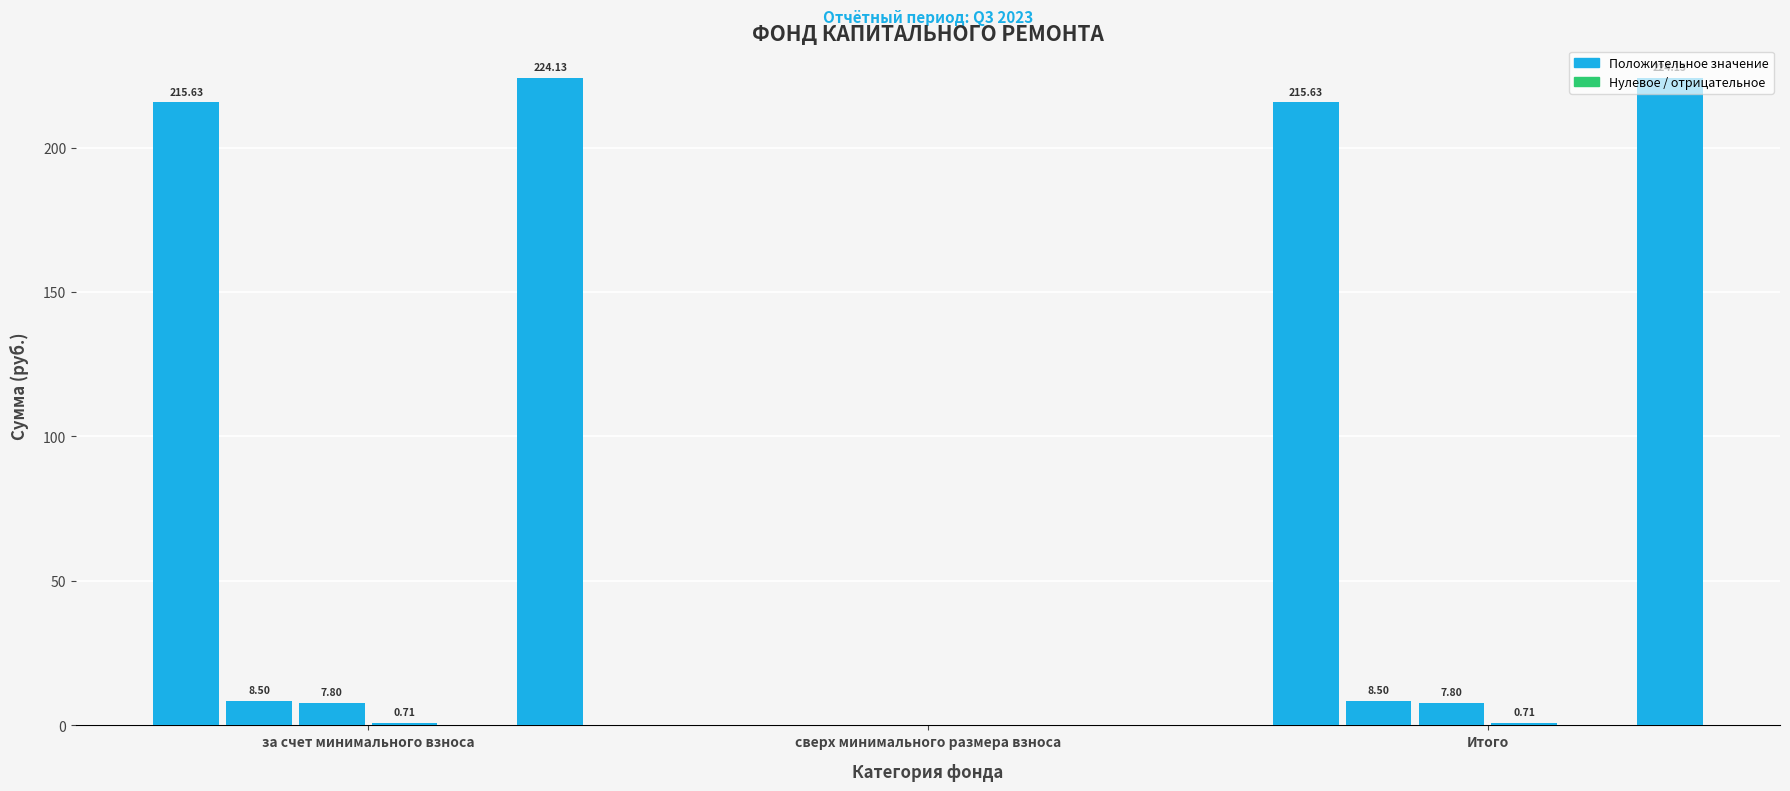

Reading left to right, extract all data points from this chart.

Фонд капитального ремонта: за счет минимального взноса=215.6	сверх минимального размера взноса=0.0	Итого=215.6
Поступило всего: за счет минимального взноса=8.5	сверх минимального размера взноса=0.0	Итого=8.5
Взносов: за счет минимального взноса=7.8	сверх минимального размера взноса=0.0	Итого=7.8
Пеней: за счет минимального взноса=0.7	сверх минимального размера взноса=0.0	Итого=0.7
Использовано: за счет минимального взноса=0.0	сверх минимального размера взноса=0.0	Итого=0.0
Остаток на конец: за счет минимального взноса=224.1	сверх минимального размера взноса=0.0	Итого=224.1